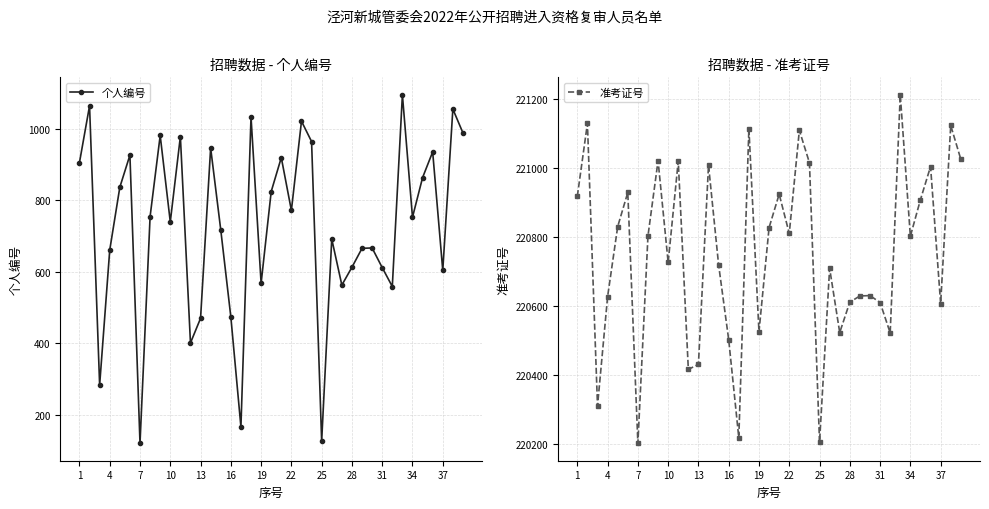

The 个人编号 series shows 192 at 25. True or false?

False